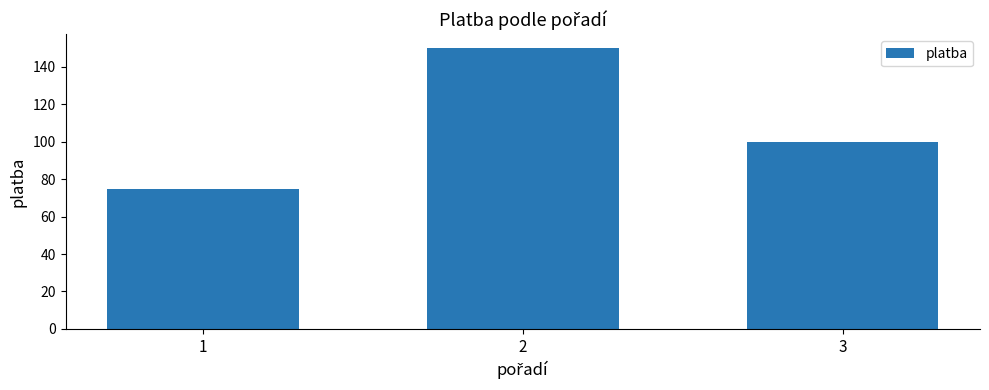

What is the value of the 1st bar from the left?

75